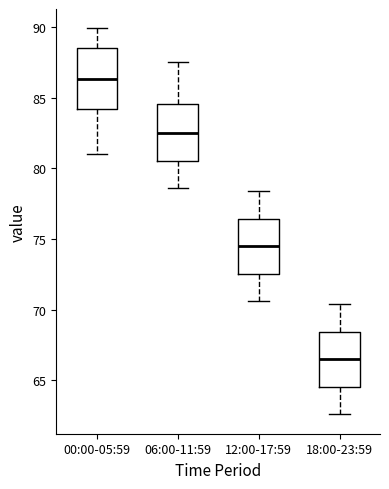

Reading left to right, transcribe this box plot: for each box, give where its median line is, the range the box spans, and where its two whiskers end, as read against the y-axis. The values are not printed on the chart, so give them approximately, as read against the axis.

00:00-05:59: median 86.5, box 84.0 to 88.5, whiskers 81.0 to 90.0
06:00-11:59: median 82.5, box 80.5 to 84.5, whiskers 78.5 to 87.5
12:00-17:59: median 74.5, box 72.5 to 76.5, whiskers 70.5 to 78.5
18:00-23:59: median 66.5, box 64.5 to 68.5, whiskers 62.5 to 70.5